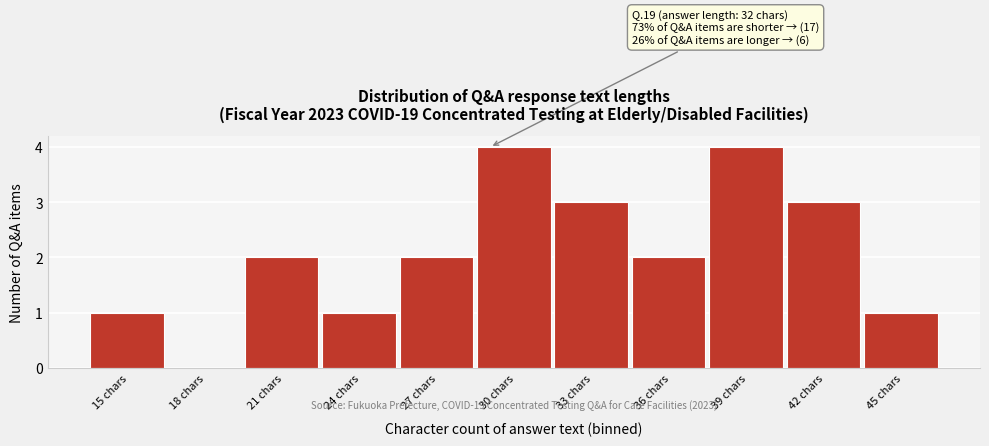

Reading left to right, transcribe all the data shown in this chart.

15 chars=1	18 chars=0	21 chars=2	24 chars=1	27 chars=2	30 chars=4	33 chars=3	36 chars=2	39 chars=4	42 chars=3	45 chars=1